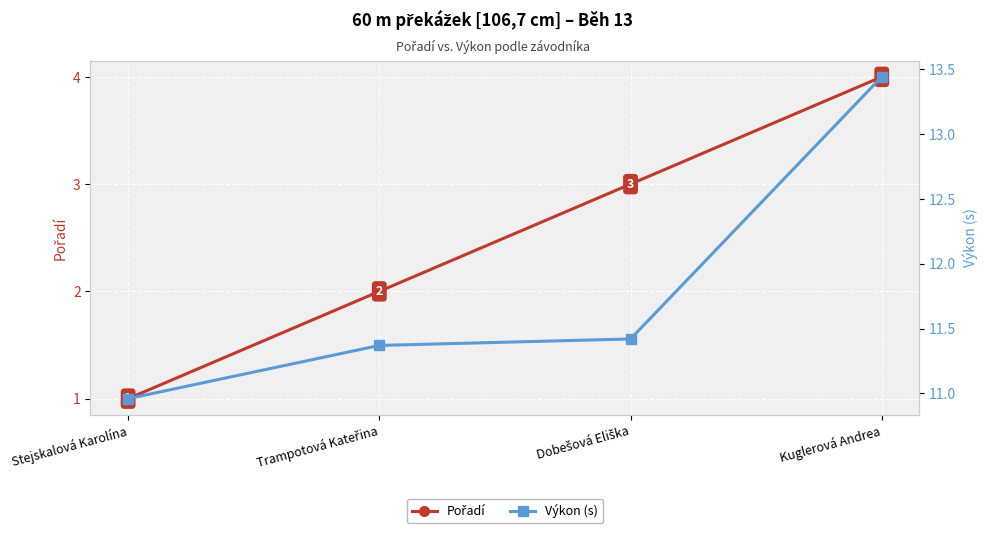

Is it true that Pořadí equals 0.3 at Stejskalová Karolína?

False